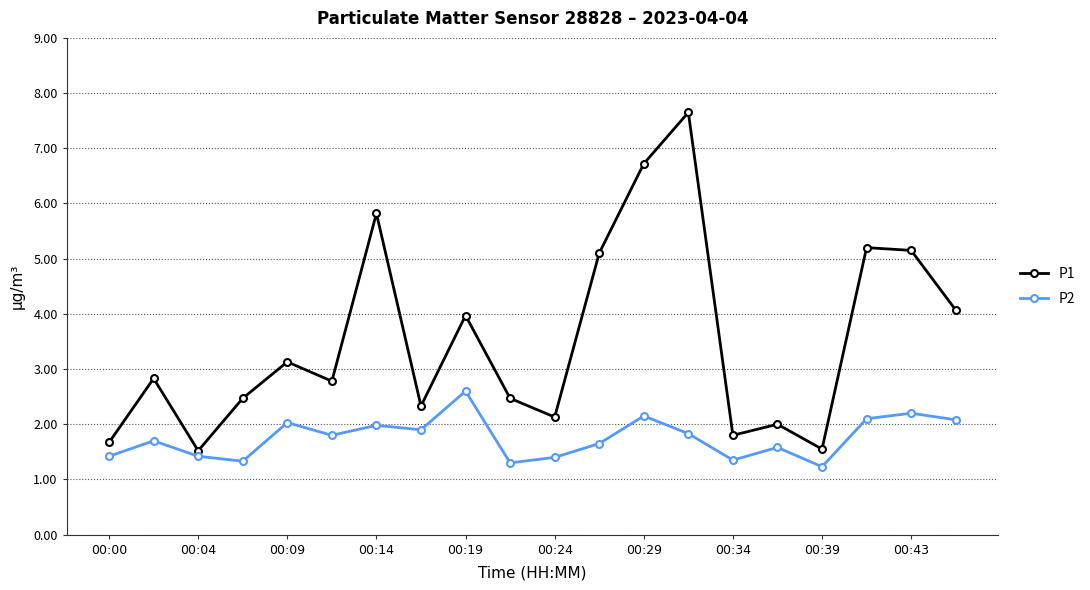

What is the average value of the P1 series?

3.5